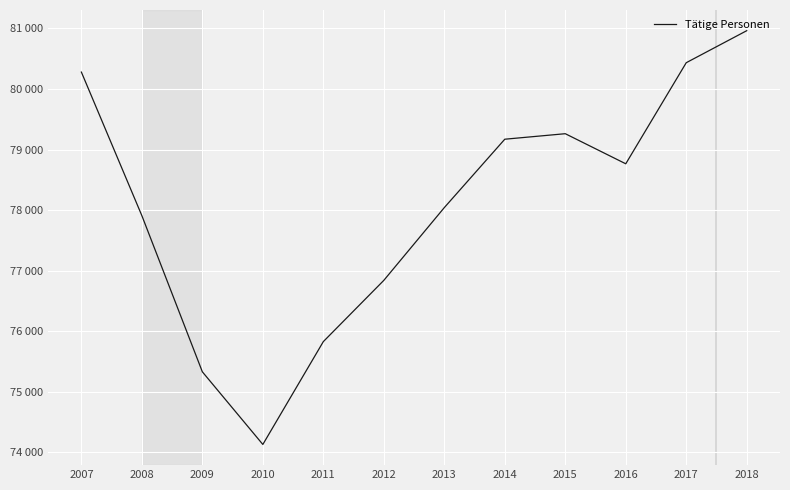

What is the minimum value shown in the chart?

74127